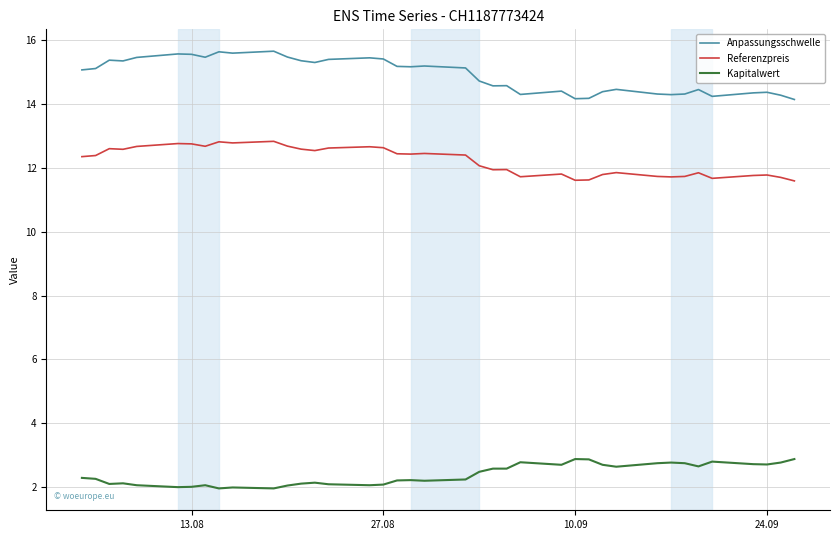

True or false: Anpassungsschwelle and Kapitalwert cross at least once.

False